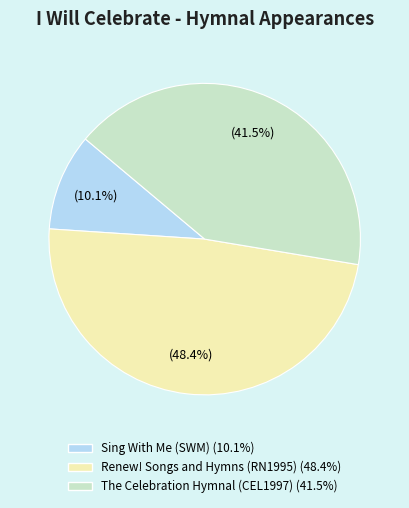

Which slice is the smallest?

Sing With Me (SWM)